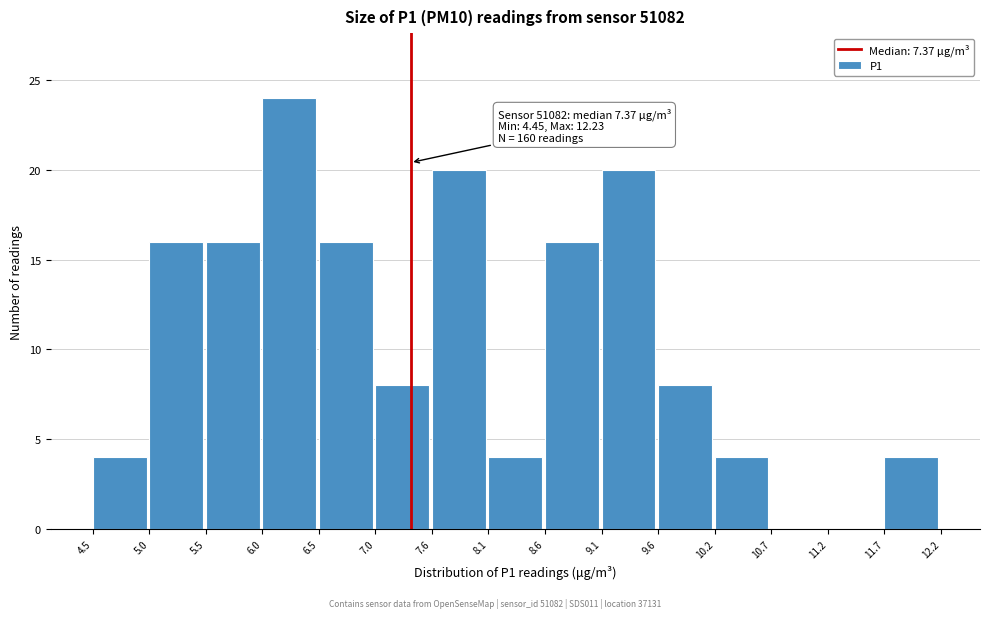

Which range on the x-axis has the tallest bar?

6.0 to 6.5